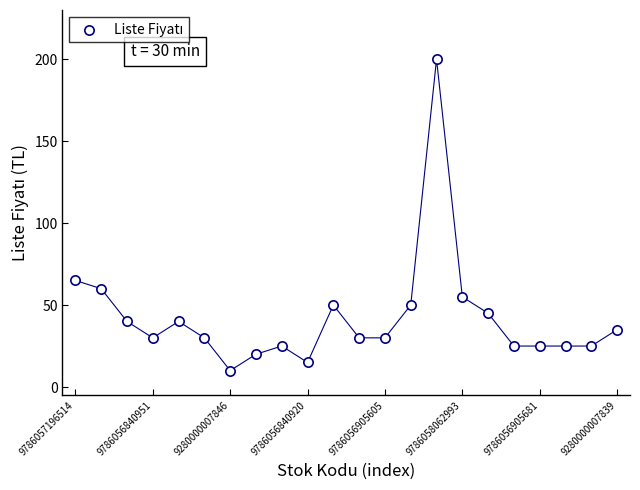

What Y value in the scatter plot is closest to 105?

65